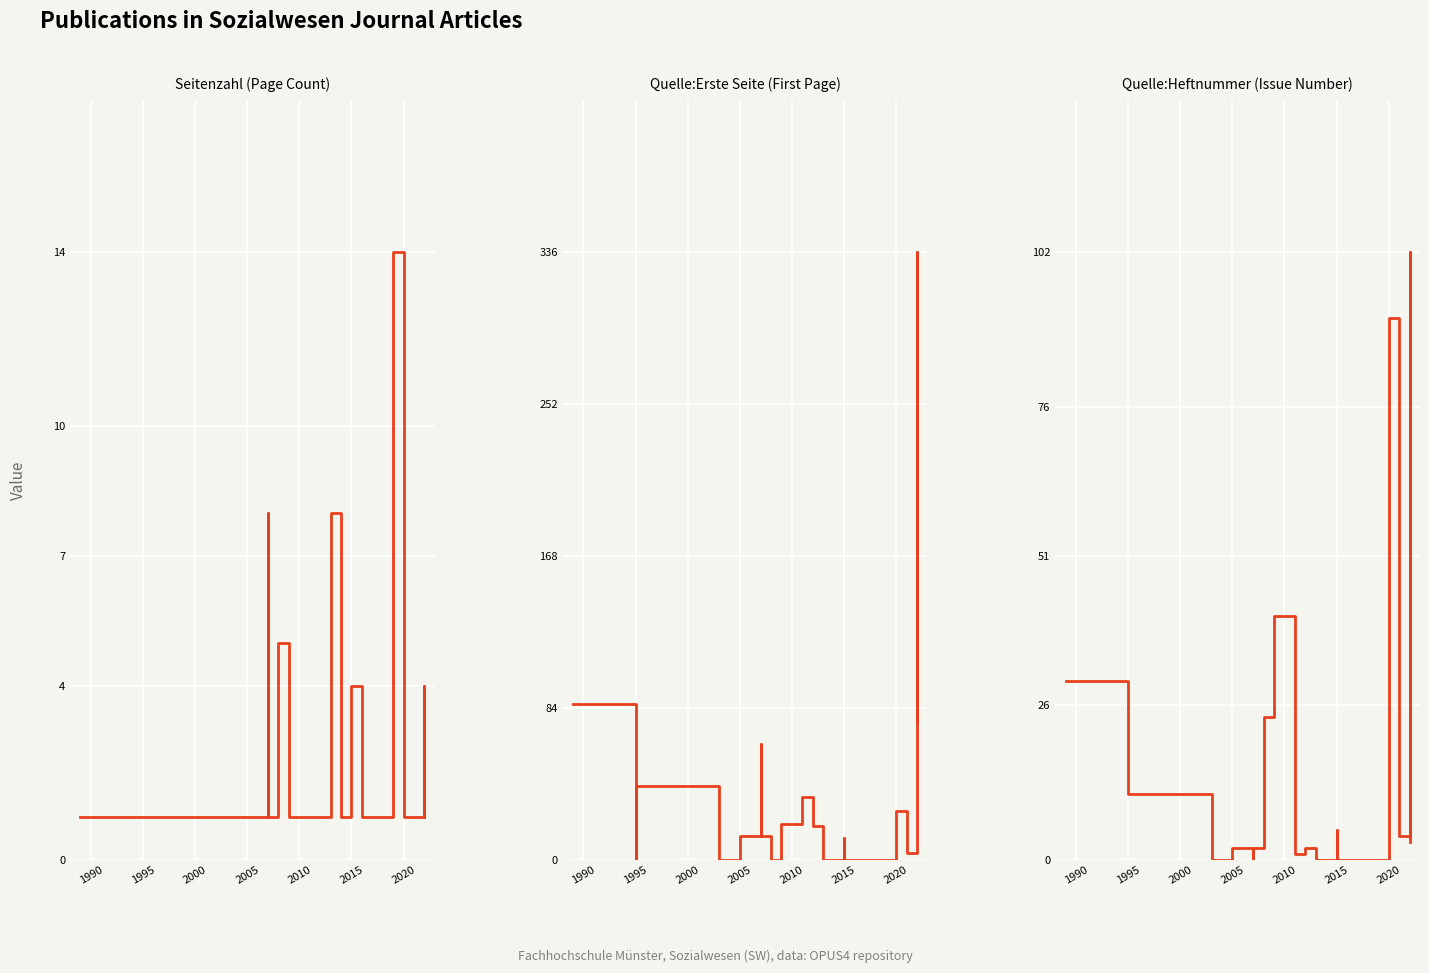

What position from the left is 21?

22